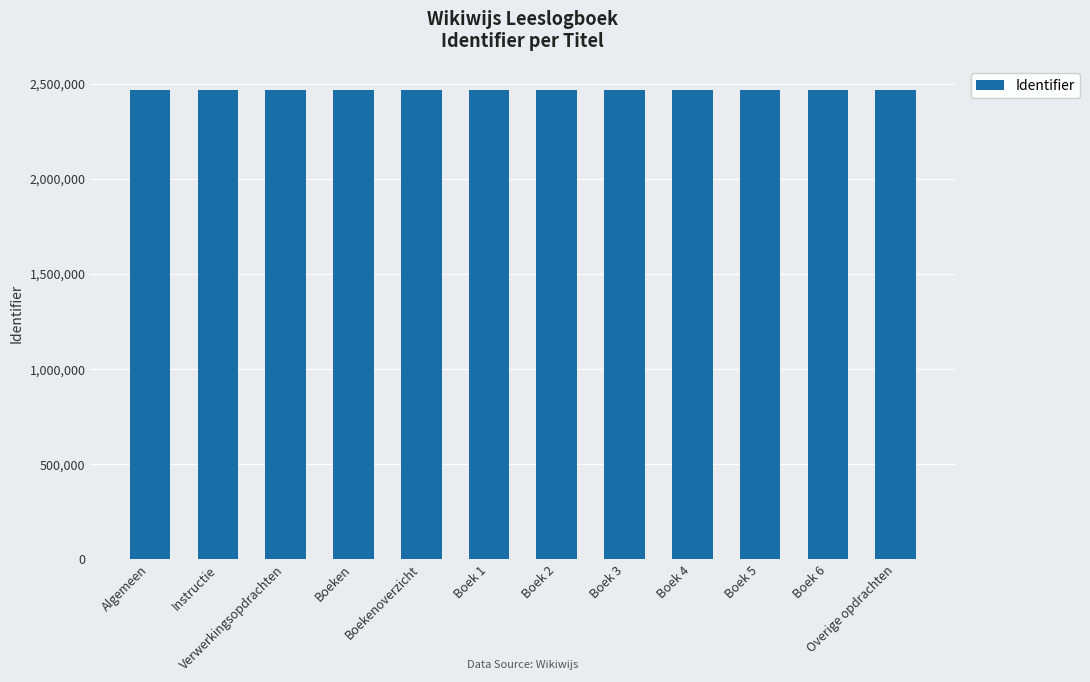

What is the smallest value displayed?

2468455